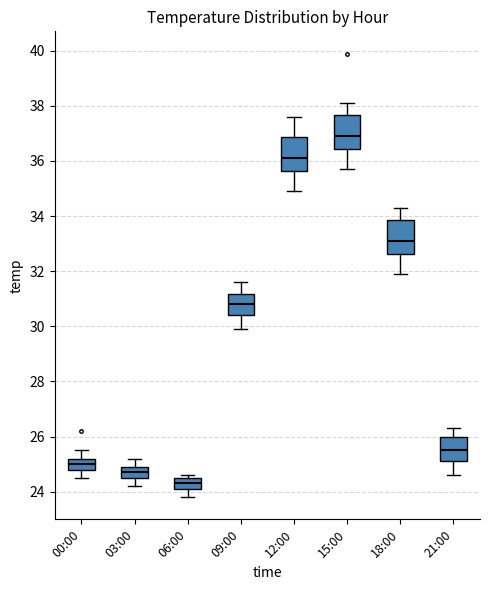

Where is the upper edge of the box for 18:00 on the y-axis? The values are not printed on the chart, so give them approximately, as read against the axis.

33.8